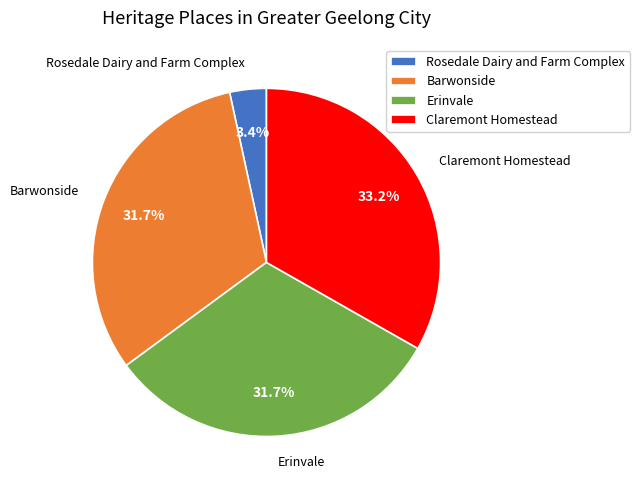

Between Erinvale and Rosedale Dairy and Farm Complex, which is larger?

Erinvale